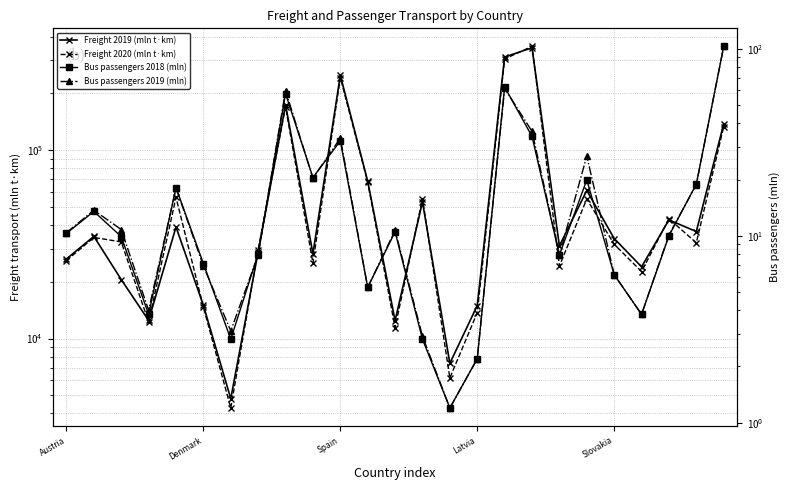

What position from the left is 24?

25